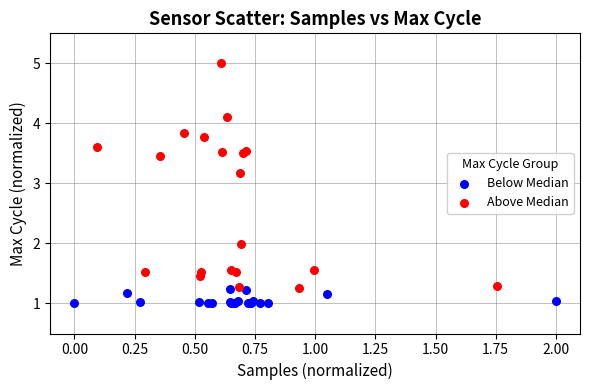

Which series contains the lowest Y value?

Below Median